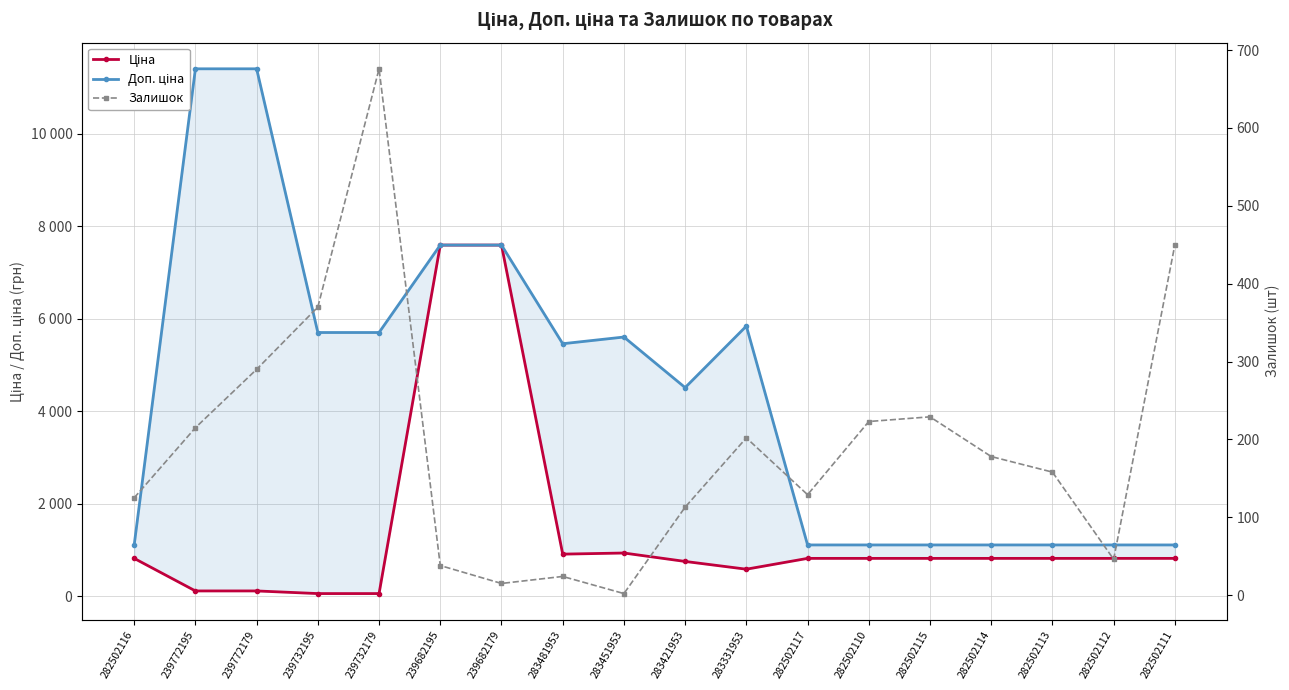

What is the sum of all Доп. ціна values?

79723.1